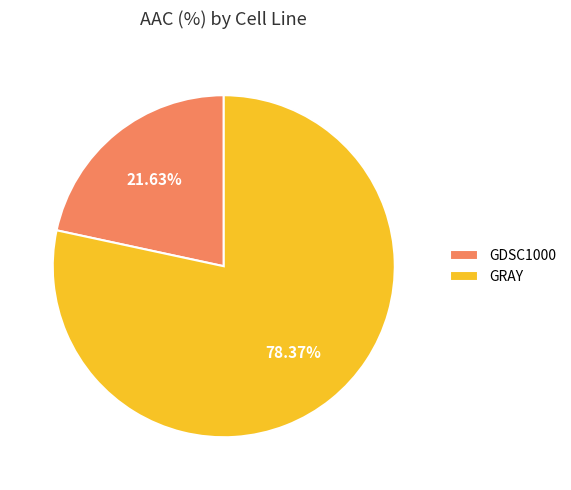

Approximately how many times larger is the value at GRAY compared to GDSC1000?

3.6